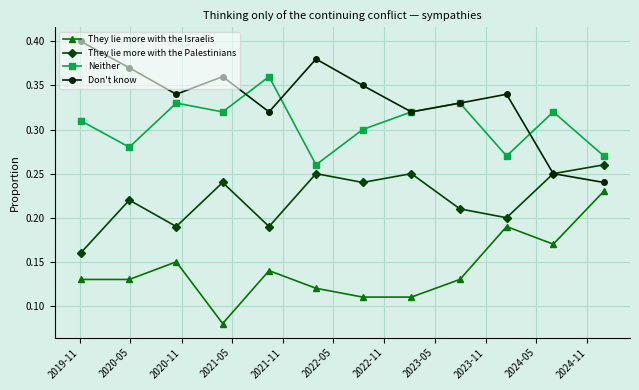

How many interior local peaks does the They lie more with the Israelis series have?

3